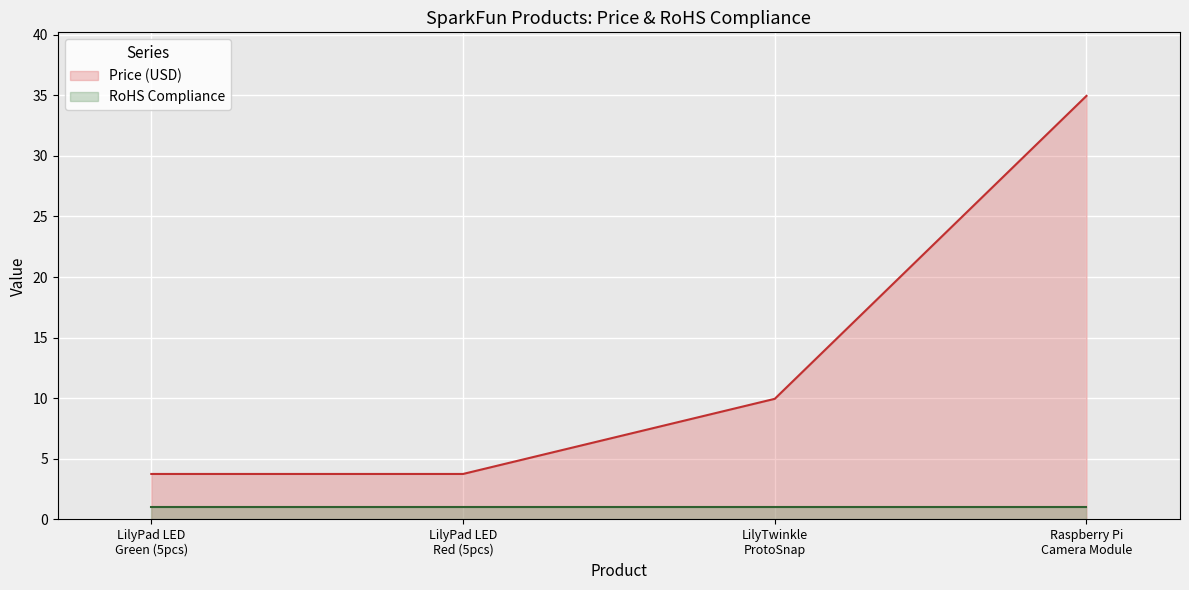

The value at LilyTwinkle ProtoSnap is 14.1. True or false?

False